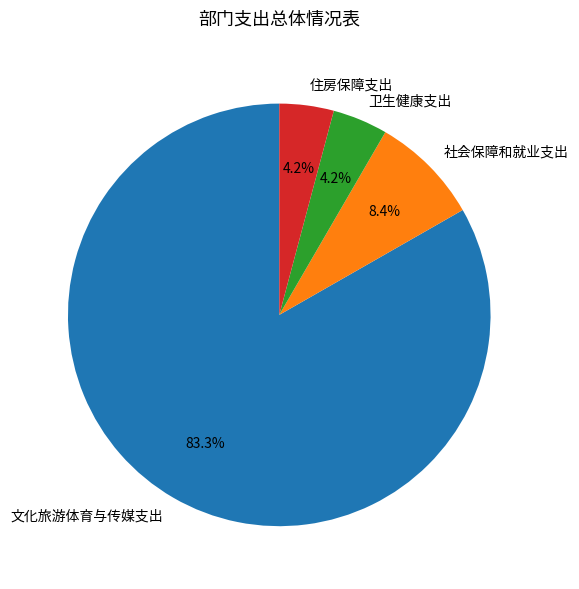

Which category accounts for the majority?

文化旅游体育与传媒支出